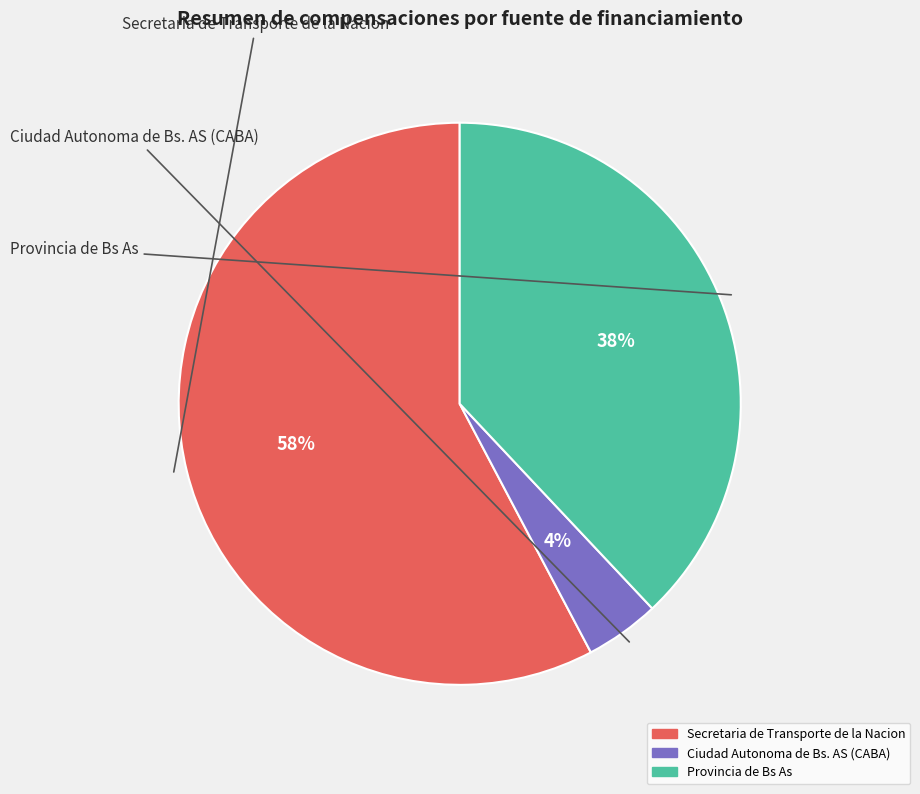

The Ciudad Autonoma de Bs. AS (CABA) slice represents 16% of the pie. True or false?

False